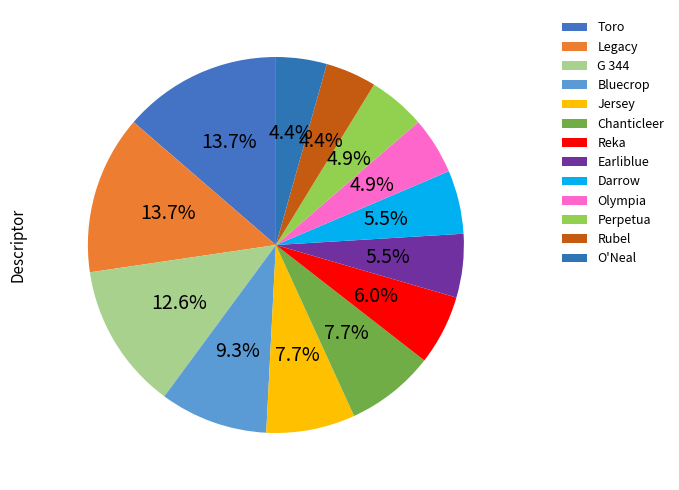

To the nearest percent, what portion does Perpetua represent?

5%